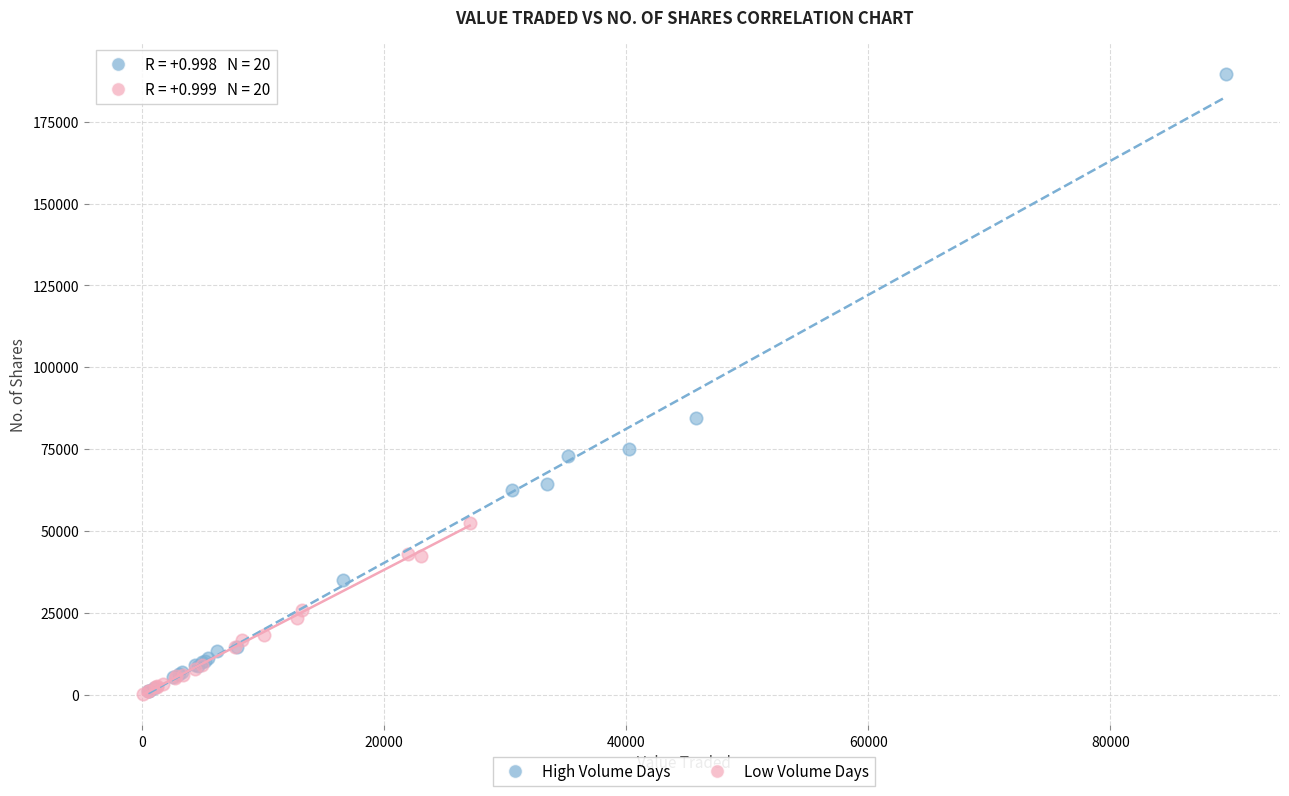

Which series has the largest Y range (max minus min)?

High Volume Days